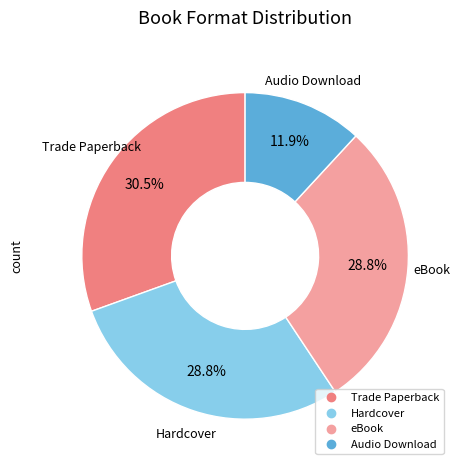

How many slices are in this pie chart?

4